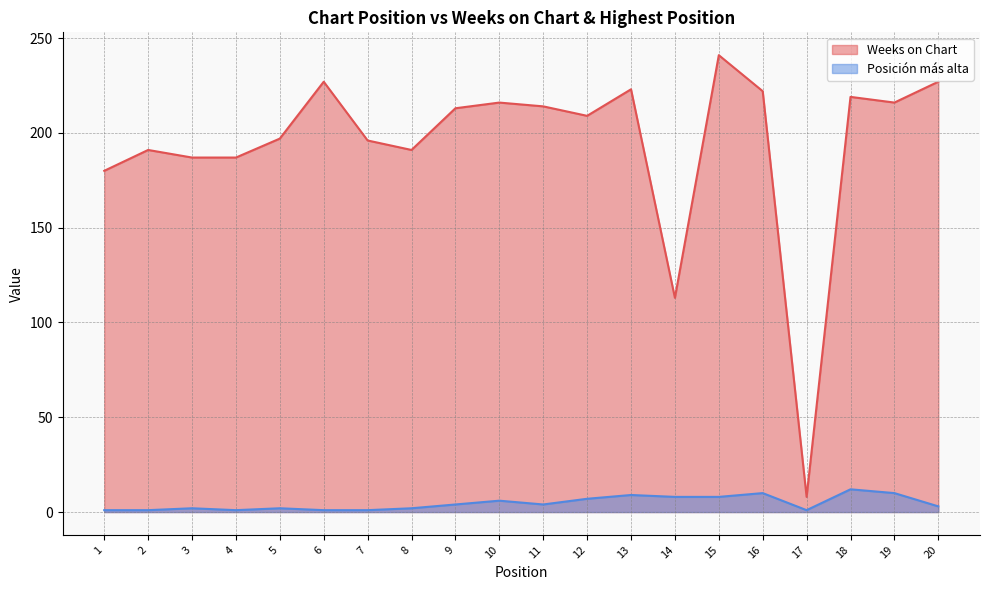

Reading right to left, list all the values displayed in this chart.

Weeks on Chart: 20=227	19=216	18=219	17=8	16=222	15=241	14=113	13=223	12=209	11=214	10=216	9=213	8=191	7=196	6=227	5=197	4=187	3=187	2=191	1=180
Posición más alta: 20=3	19=10	18=12	17=1	16=10	15=8	14=8	13=9	12=7	11=4	10=6	9=4	8=2	7=1	6=1	5=2	4=1	3=2	2=1	1=1